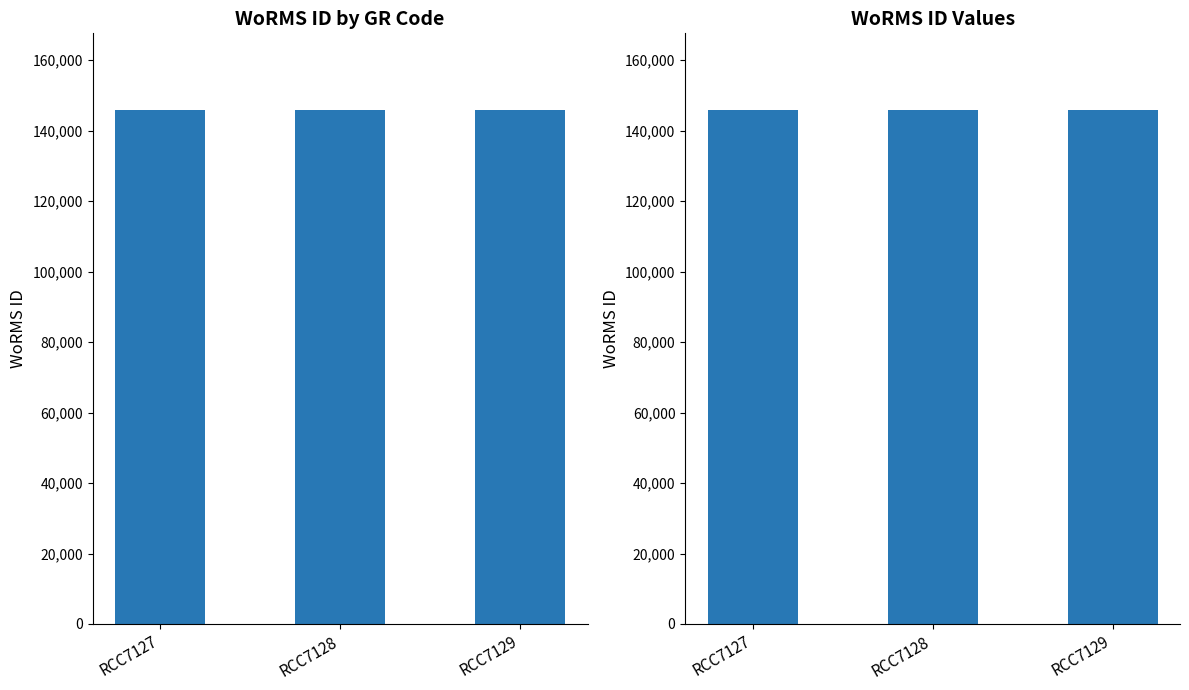

Rank the categories by value from highest to lowest.

RCC7127, RCC7128, RCC7129